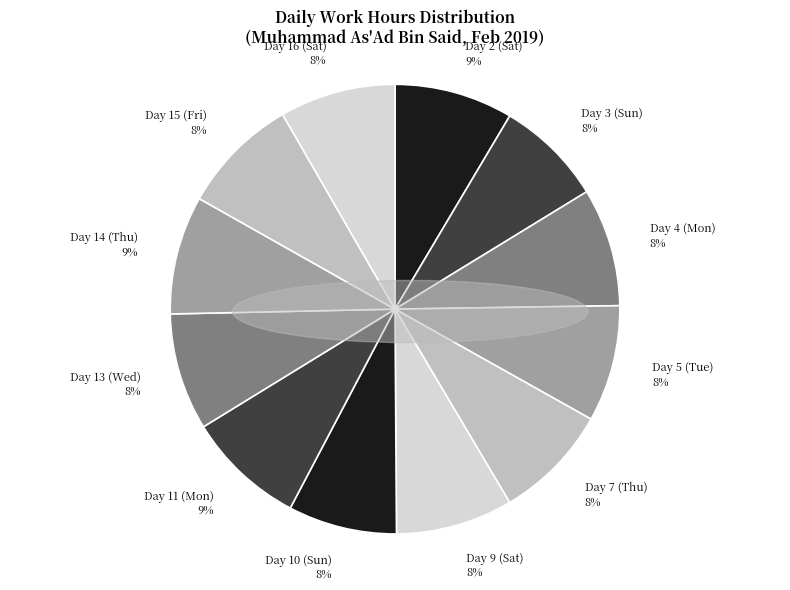

Is there a majority slice in this chart?

No